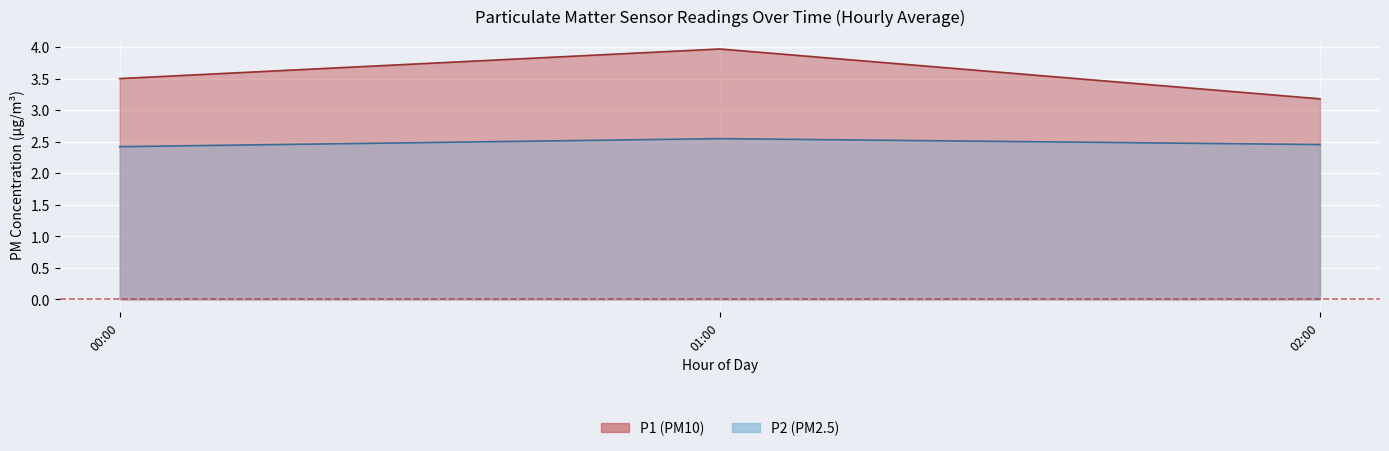

Does the chart display data point markers on the line(s)?

No